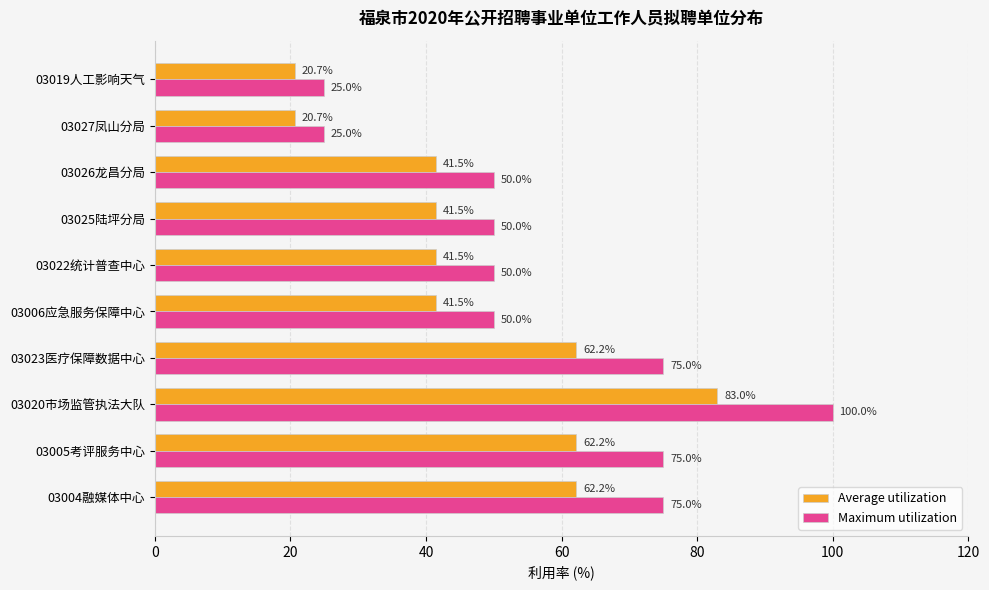

What is the sum of the Maximum utilization values at 03022统计普查中心 and 03020市场监管执法大队?

150.0